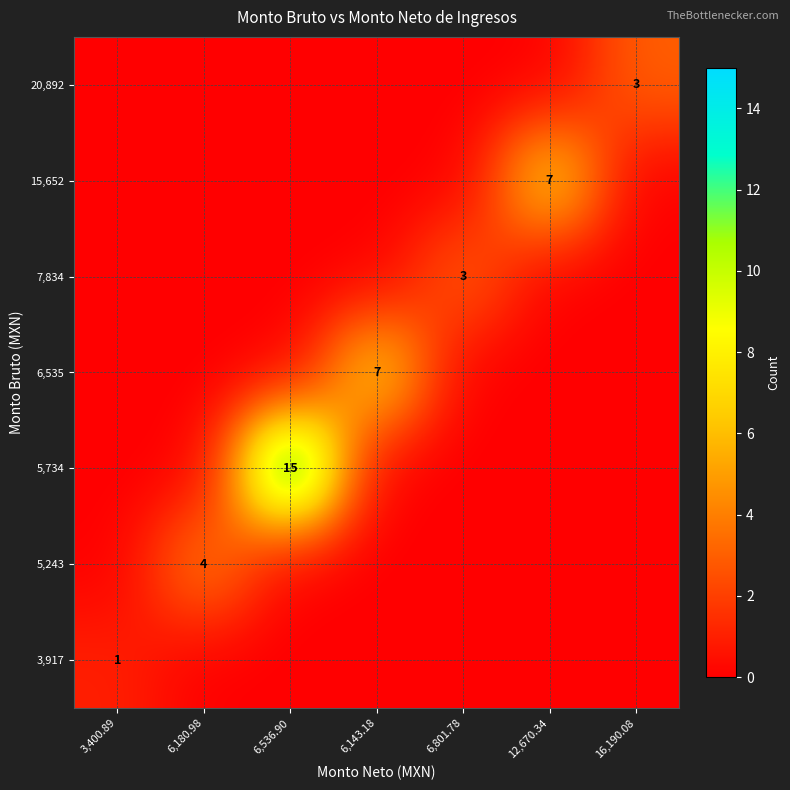

At how many categories does at least one series exceed 12?

1